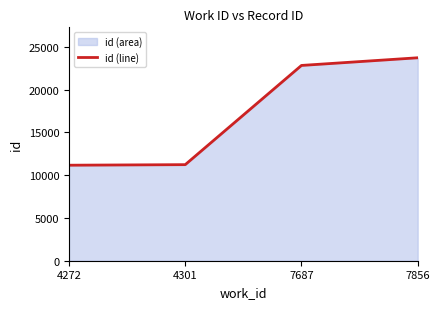

Reading left to right, extract all data points from this chart.

4272=11165	4301=11230	7687=22827	7856=23723